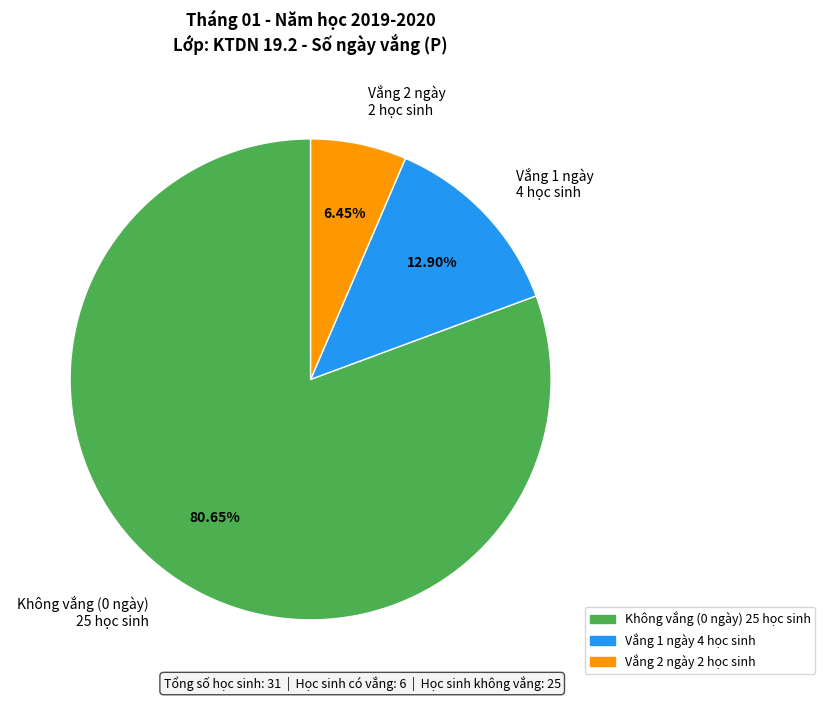

Rank the categories by value from highest to lowest.

Không vắng (0 ngày) 25 học sinh, Vắng 1 ngày 4 học sinh, Vắng 2 ngày 2 học sinh